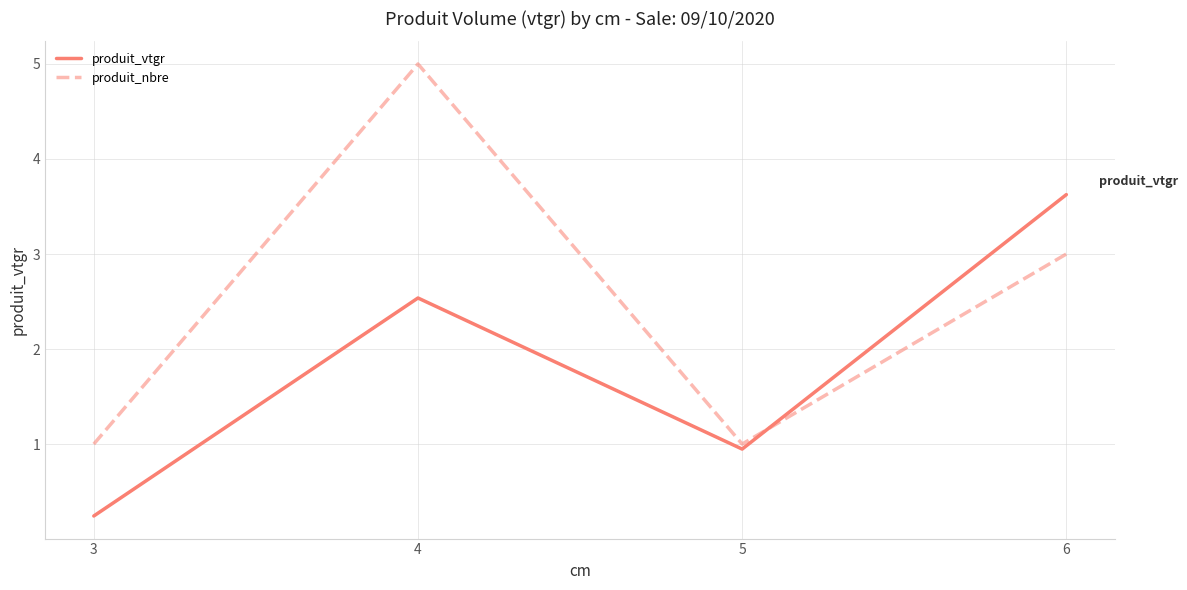

True or false: produit_vtgr has a value of 2.5 at 4.

True